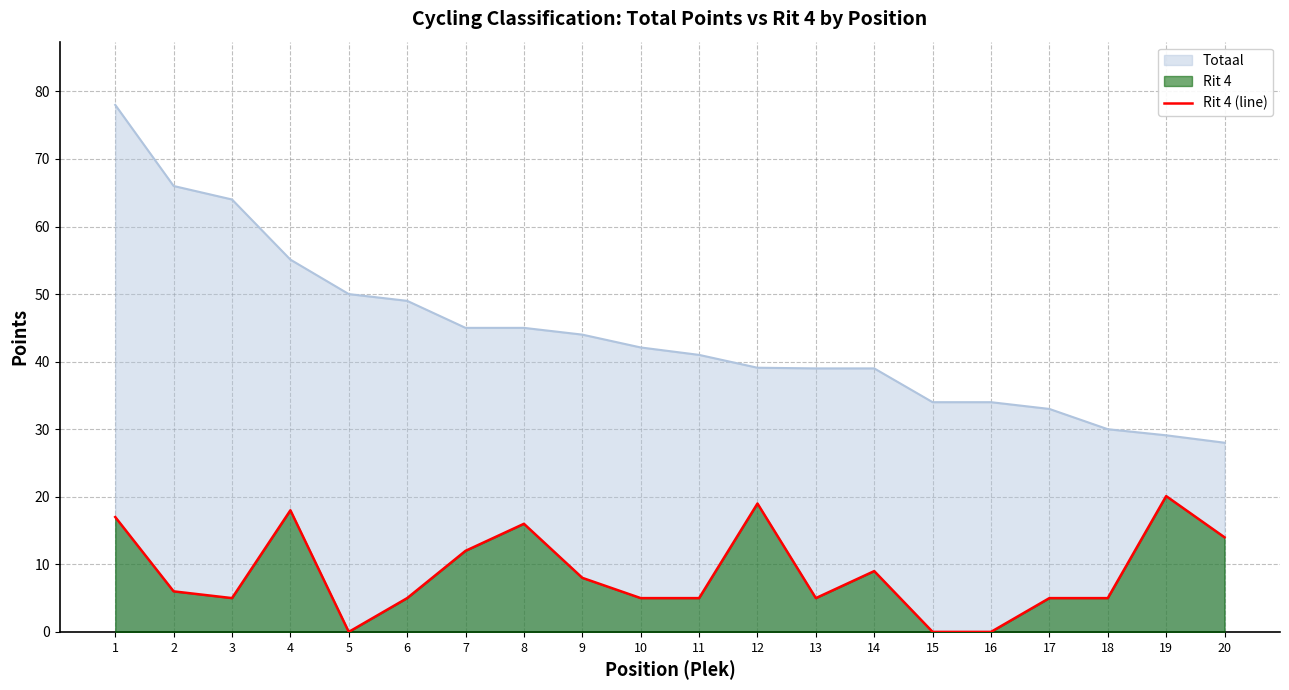

Reading right to left, extract all data points from this chart.

20=14.0	19=20.1	18=5.0	17=5.0	16=0.0	15=0.0	14=9.0	13=5.0	12=19.0	11=5.0	10=5.0	9=8.0	8=16.0	7=12.0	6=5.0	5=0.0	4=18.0	3=5.0	2=6.0	1=17.0